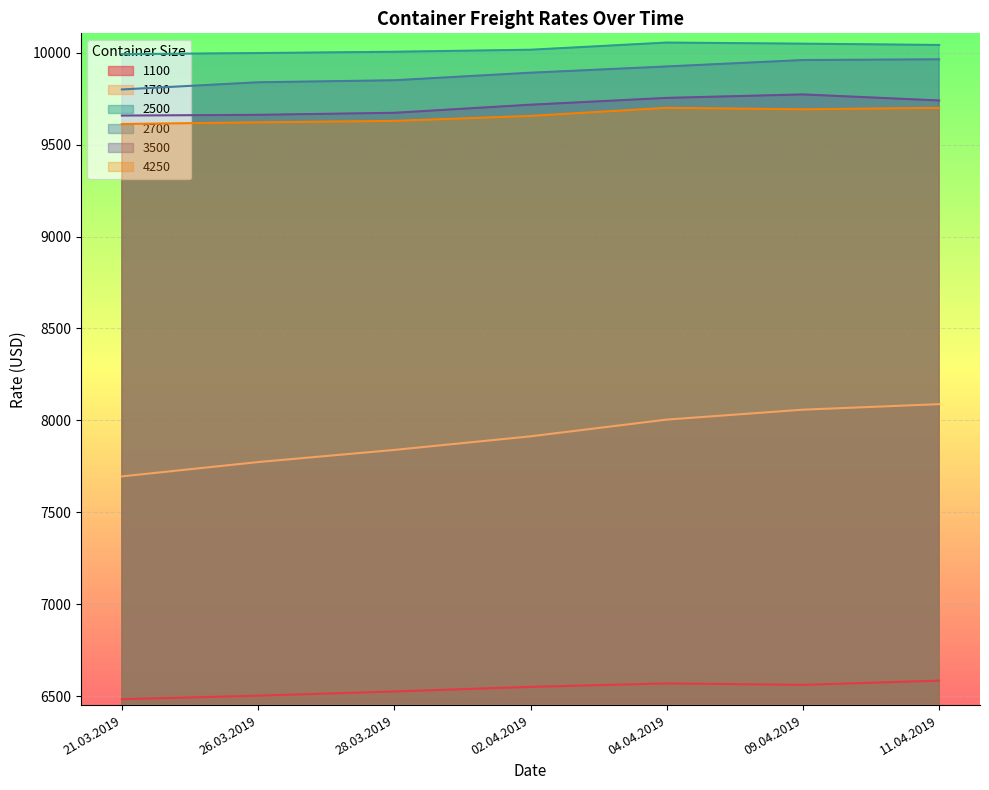

What is the difference between the maximum and minimum values in the 2700 series?

164